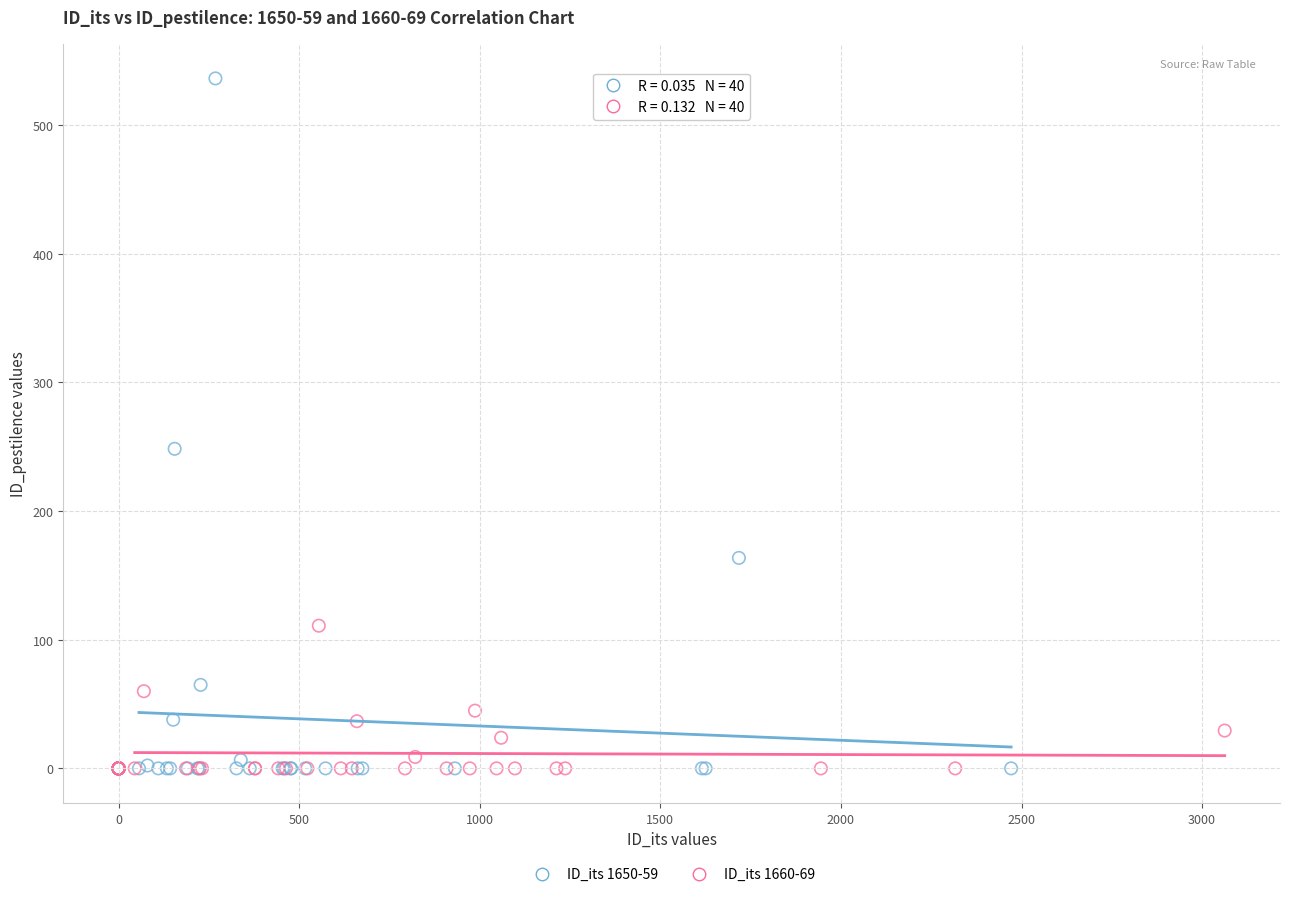

Which series reaches the maximum Y coordinate?

ID_its 1650-59